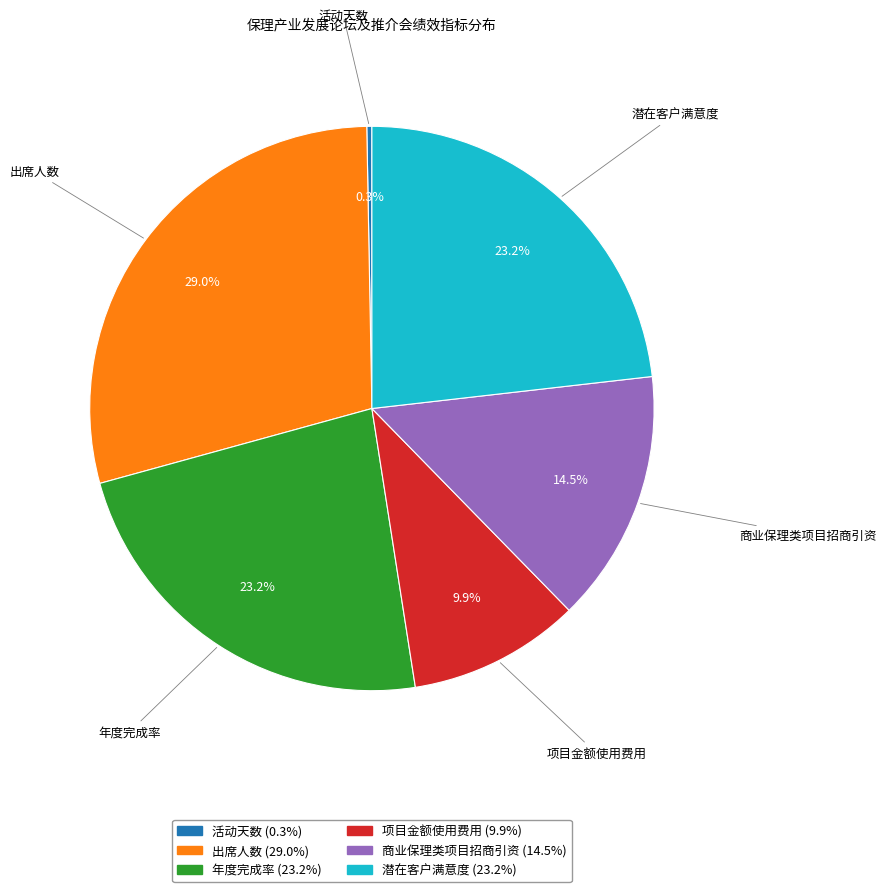

Is there a majority slice in this chart?

No